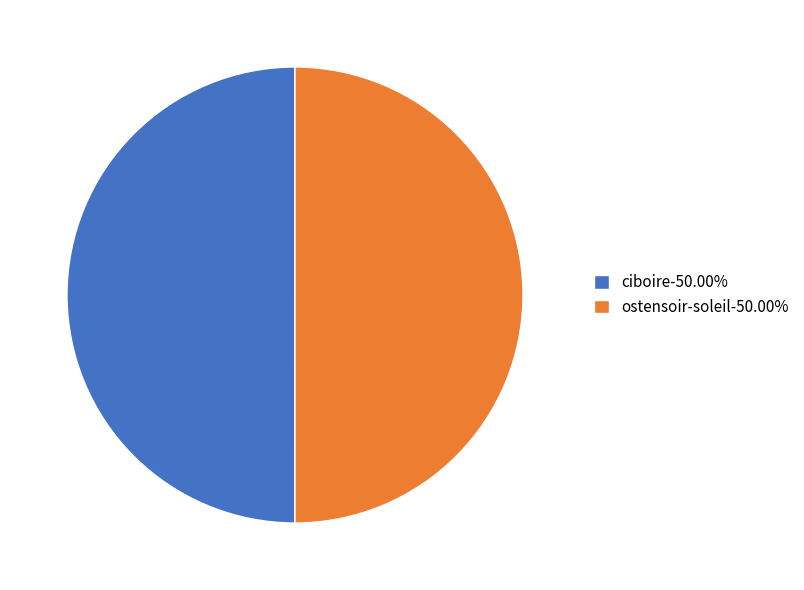

Approximately how many times larger is the value at ciboire-50.00% compared to ostensoir-soleil-50.00%?

1.0